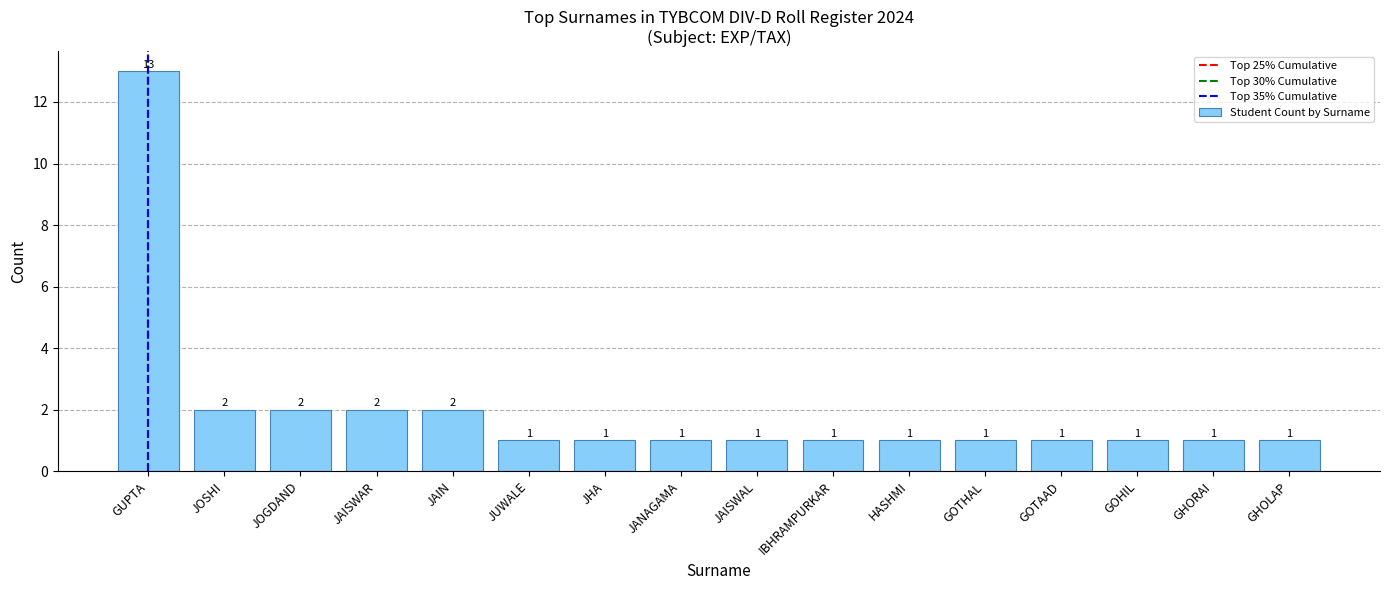

True or false: the data shows 1 at IBHRAMPURKAR.

True